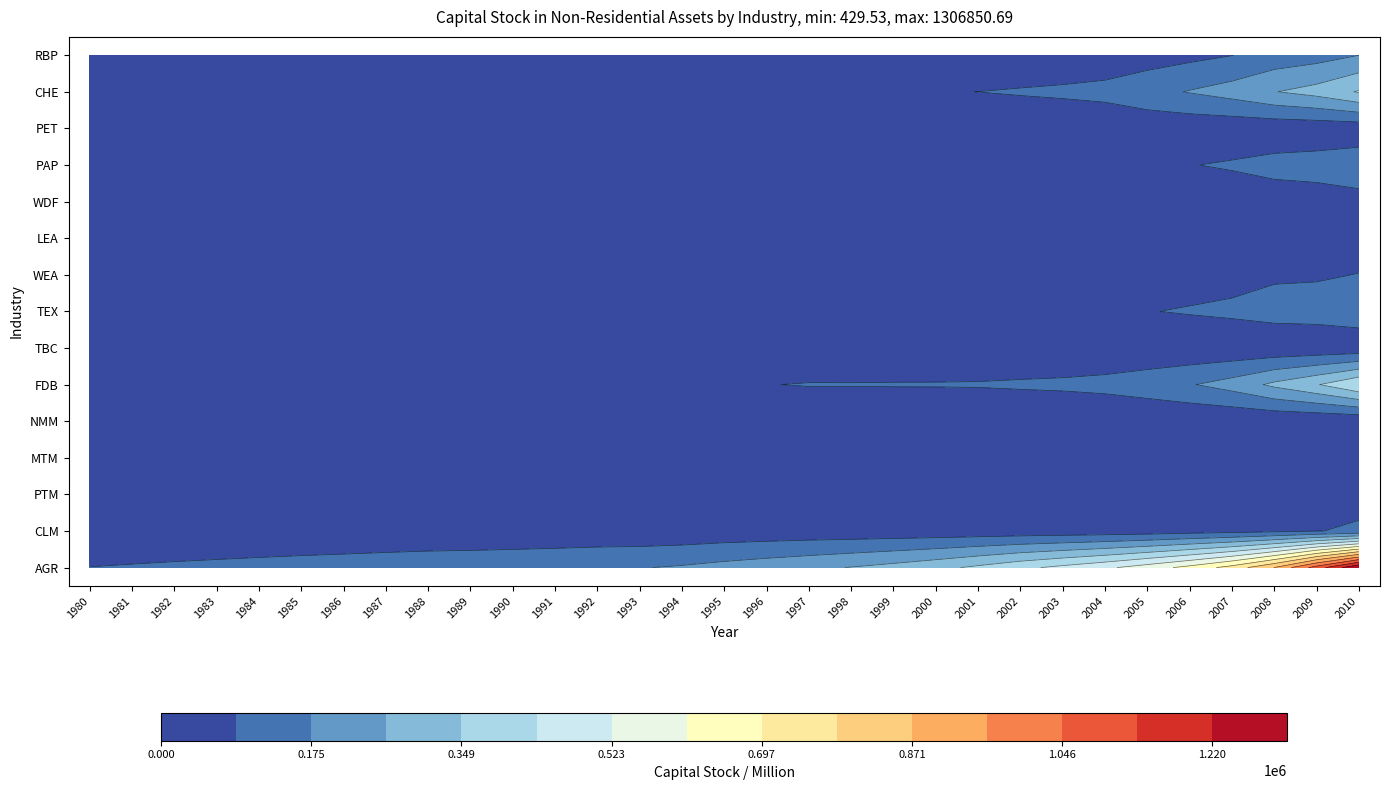

What is the difference between the AGR values at 24 and 16?

283407.1